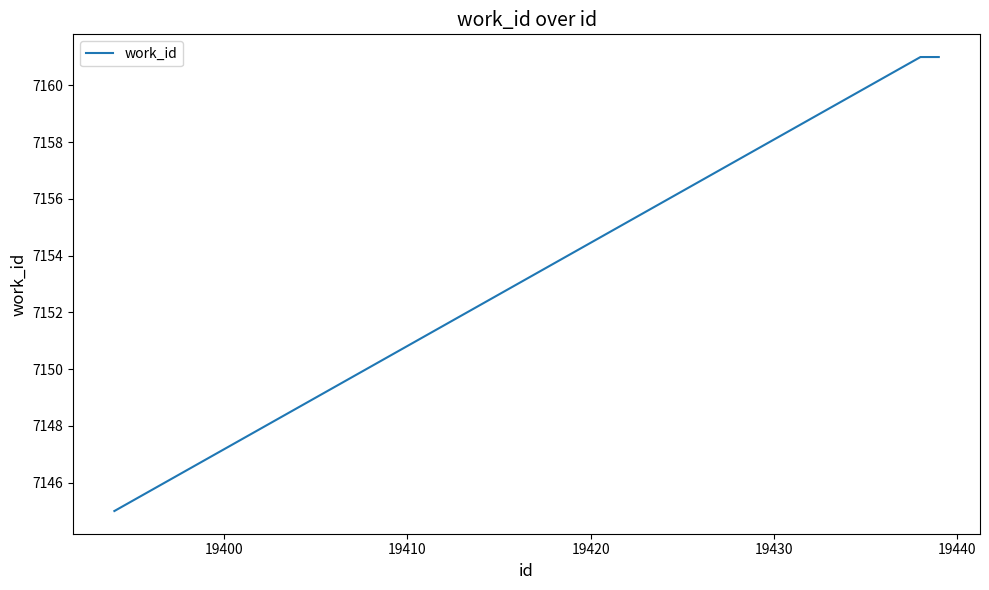

What is the average value?

7156